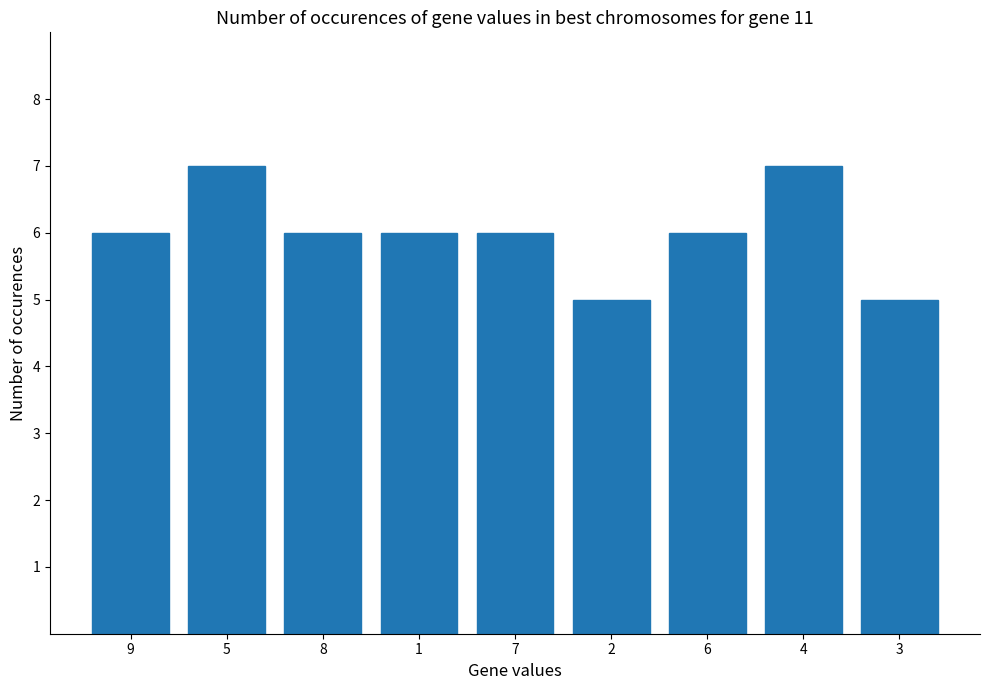

What is the minimum value shown in the chart?

5